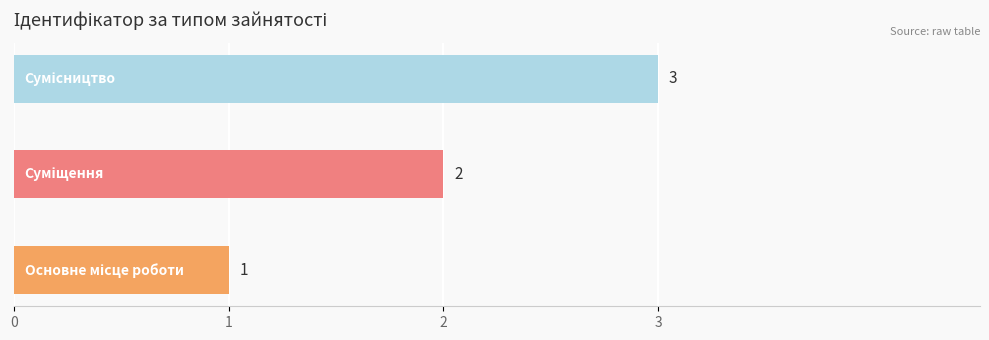

What is the sum of all values?

6